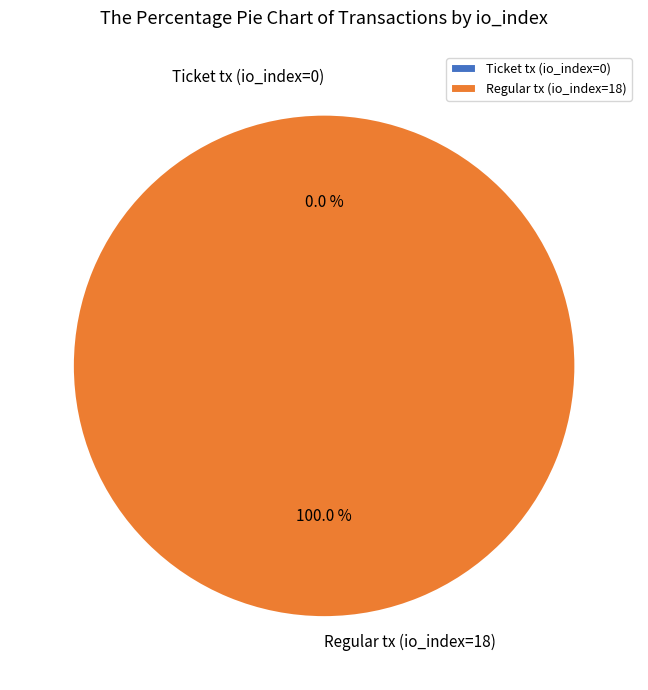

Rank the categories by value from lowest to highest.

Ticket tx (io_index=0), Regular tx (io_index=18)